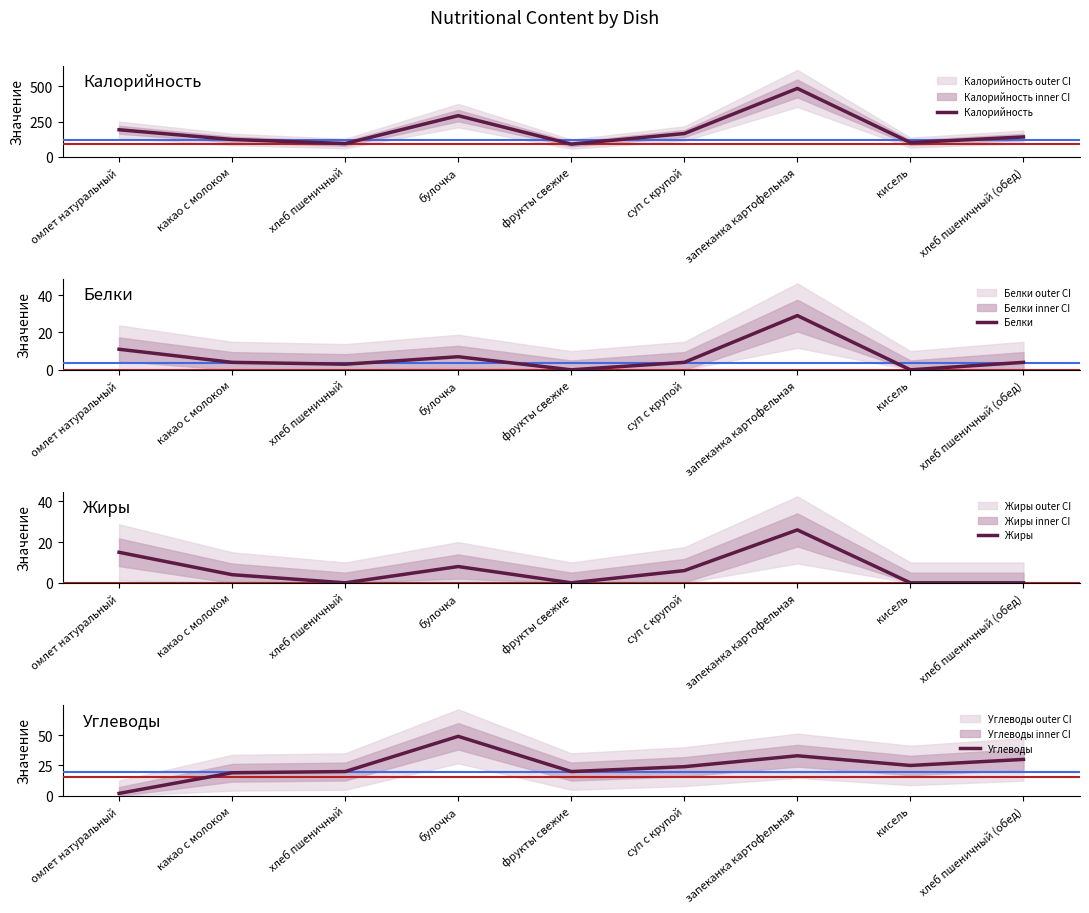

What is the spread (max minus min) of values at кисель?

101